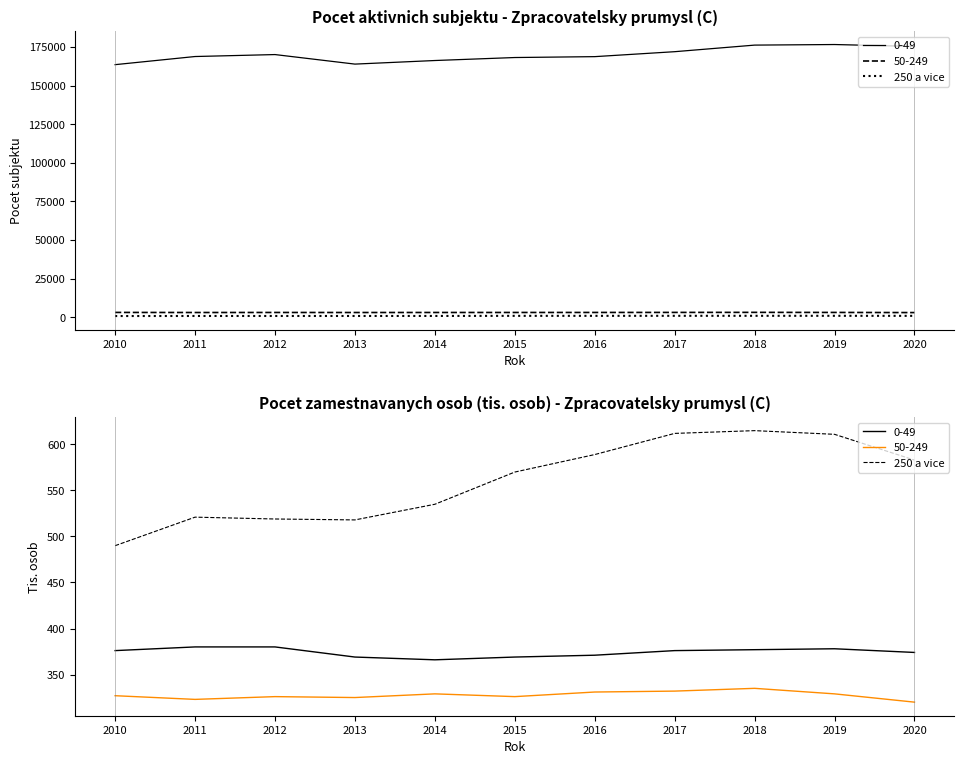

Is it true that the value at 2014 is 956?

False